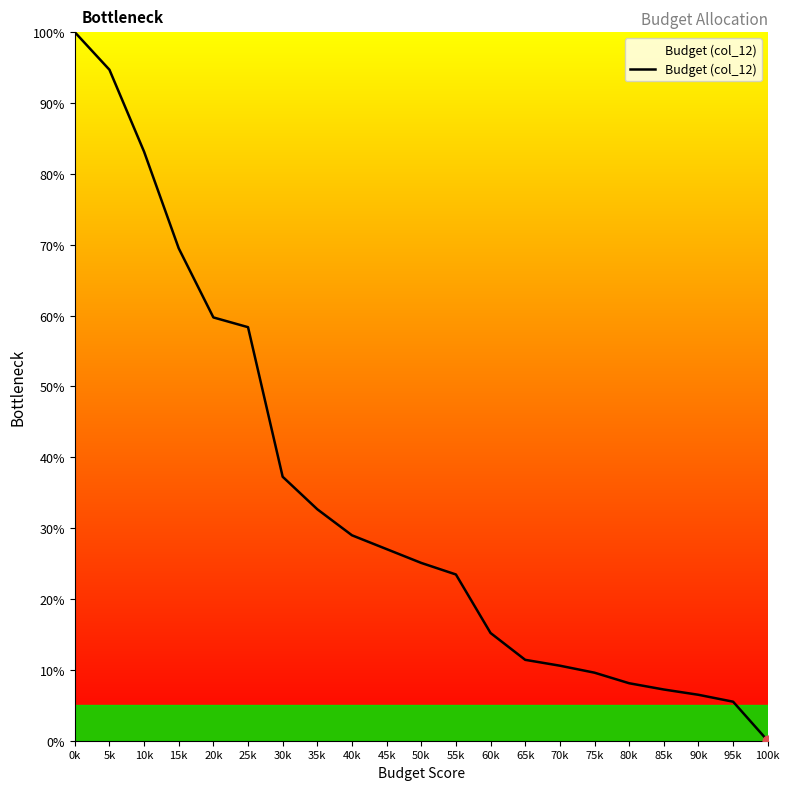

What is the change in value from 25k to 50k?

-33.3